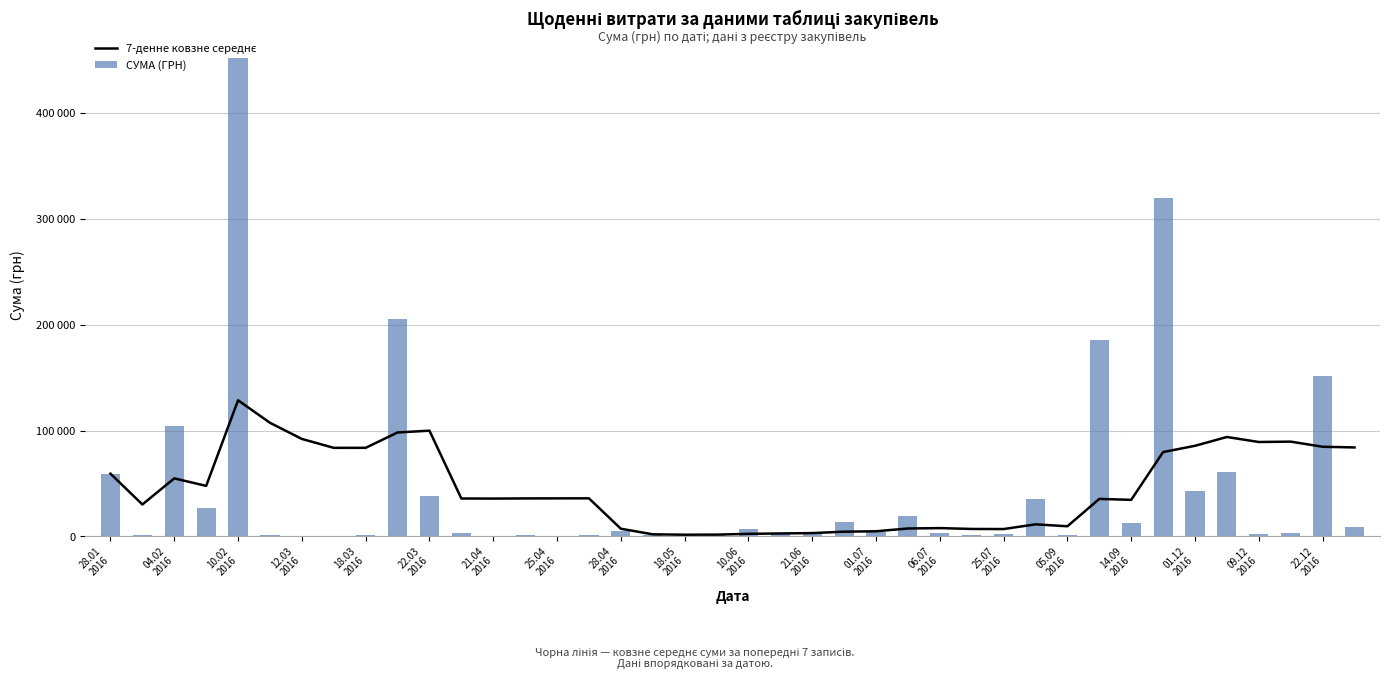

What is the minimum value shown in the chart?

250.0